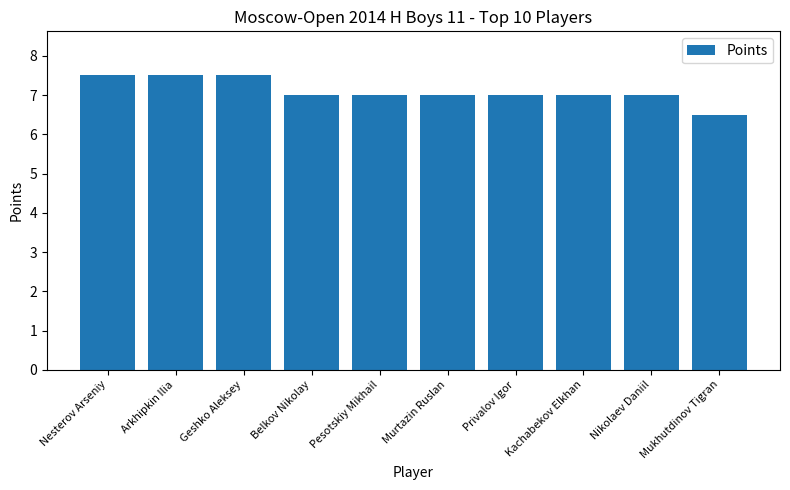

The value at Nesterov Arseniy is 3.8. True or false?

False